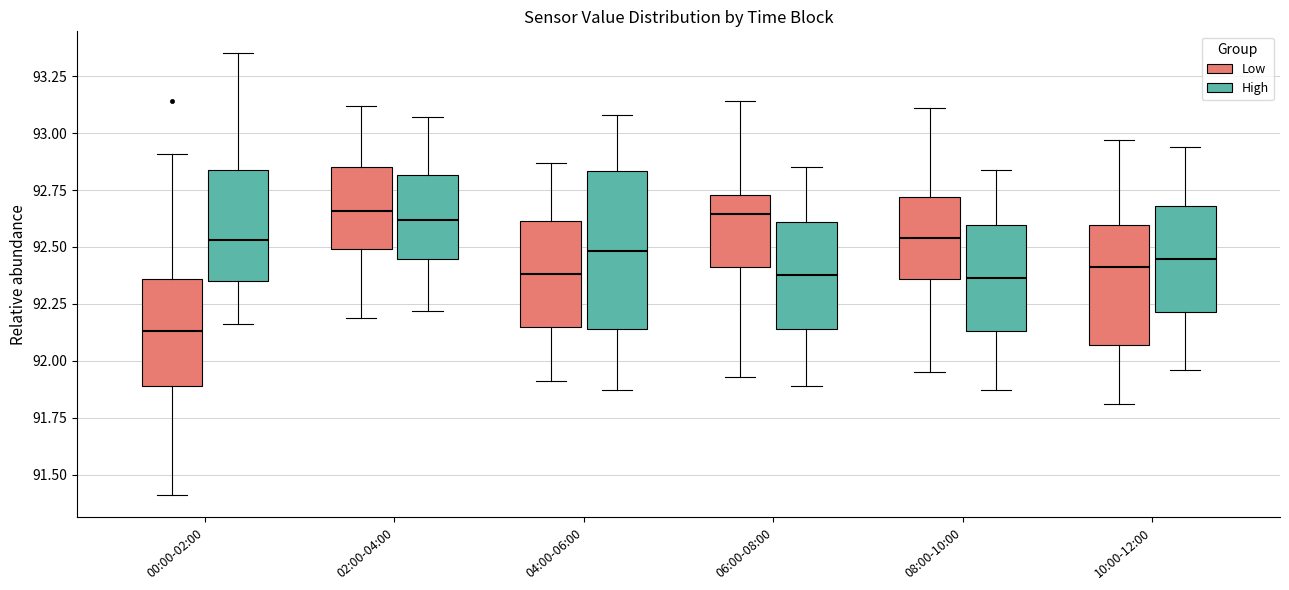

Reading left to right, transcribe this box plot: for each box, give where its median line is, the range the box spans, and where its two whiskers end, as read against the y-axis. The values are not printed on the chart, so give them approximately, as read against the axis.

00:00-02:00 (Low): median 92.15, box 91.90 to 92.35, whiskers 91.40 to 92.90
00:00-02:00 (High): median 92.55, box 92.35 to 92.85, whiskers 92.15 to 93.35
02:00-04:00 (Low): median 92.65, box 92.50 to 92.85, whiskers 92.20 to 93.10
02:00-04:00 (High): median 92.60, box 92.45 to 92.80, whiskers 92.20 to 93.05
04:00-06:00 (Low): median 92.40, box 92.15 to 92.60, whiskers 91.90 to 92.85
04:00-06:00 (High): median 92.50, box 92.15 to 92.85, whiskers 91.85 to 93.10
06:00-08:00 (Low): median 92.65, box 92.40 to 92.75, whiskers 91.95 to 93.15
06:00-08:00 (High): median 92.40, box 92.15 to 92.60, whiskers 91.90 to 92.85
08:00-10:00 (Low): median 92.55, box 92.35 to 92.70, whiskers 91.95 to 93.10
08:00-10:00 (High): median 92.35, box 92.15 to 92.60, whiskers 91.85 to 92.85
10:00-12:00 (Low): median 92.40, box 92.05 to 92.60, whiskers 91.80 to 92.95
10:00-12:00 (High): median 92.45, box 92.20 to 92.70, whiskers 91.95 to 92.95